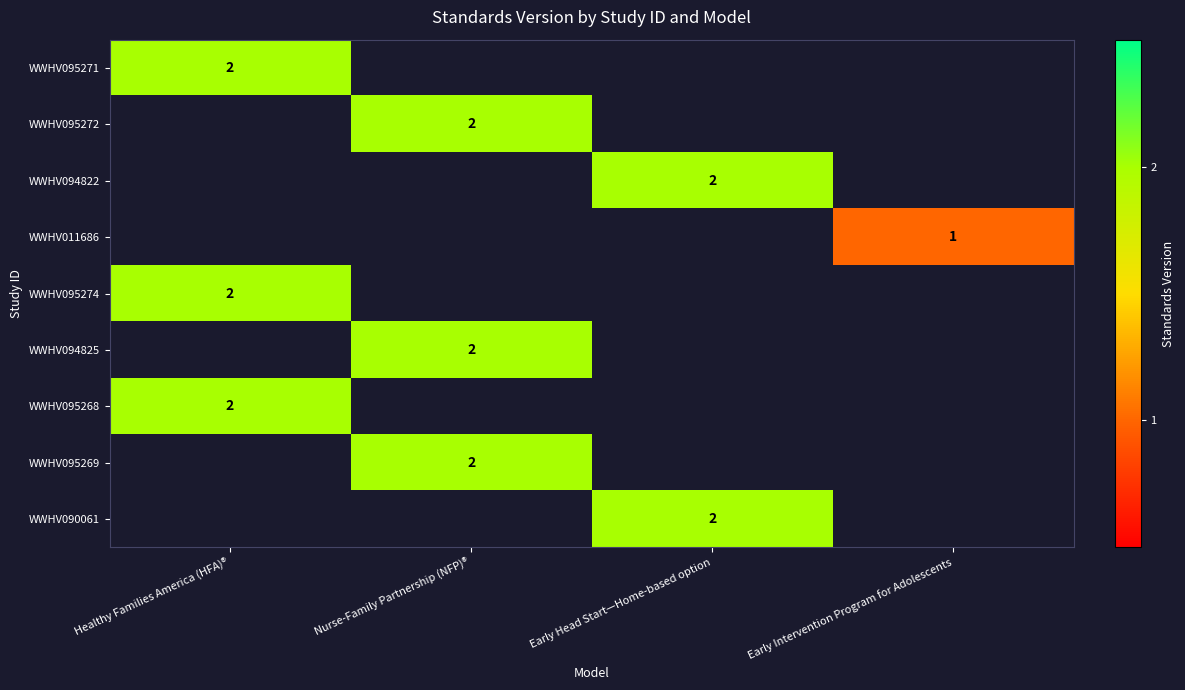

True or false: WWHV095268 has a value of 1 at Healthy Families America (HFA)®.

False